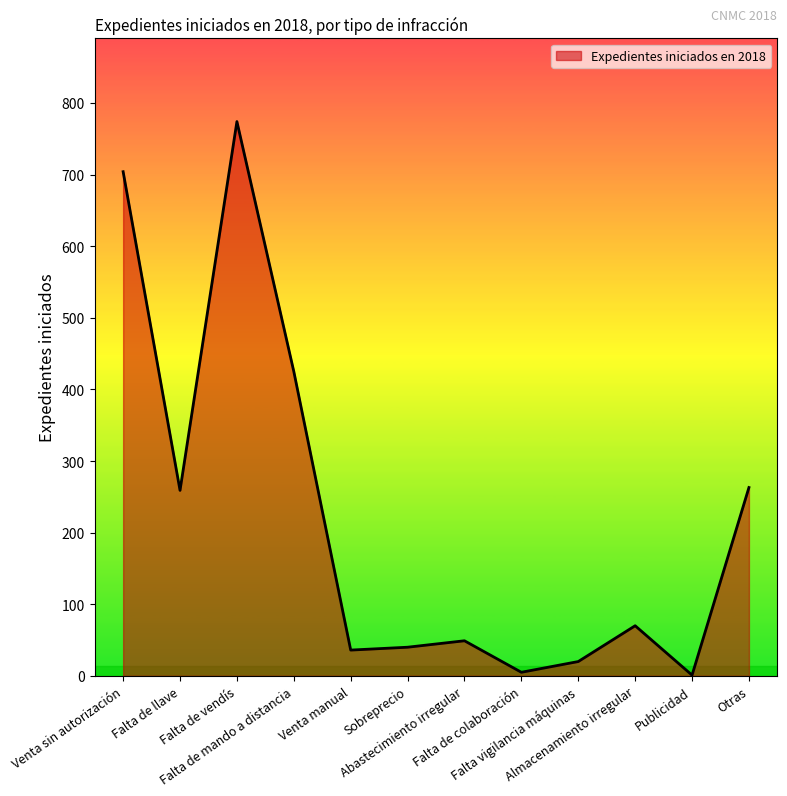

Reading left to right, transcribe all the data shown in this chart.

704	259	774	425	36	40	49	5	20	70	1	263